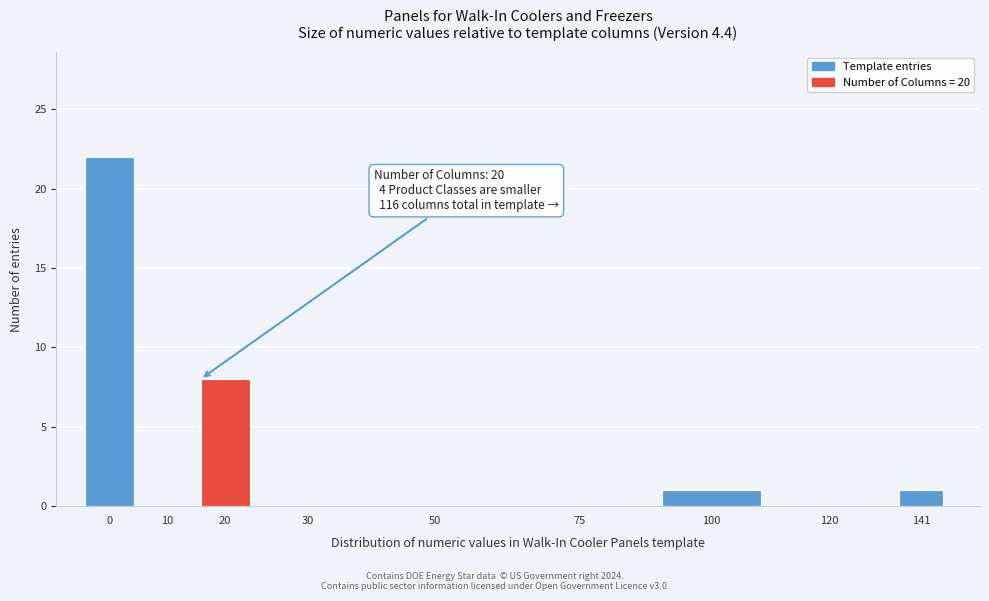

Reading left to right, list all the values displayed in this chart.

0=22	10=0	20=8	30=0	50=0	75=0	100=1	120=0	141=1